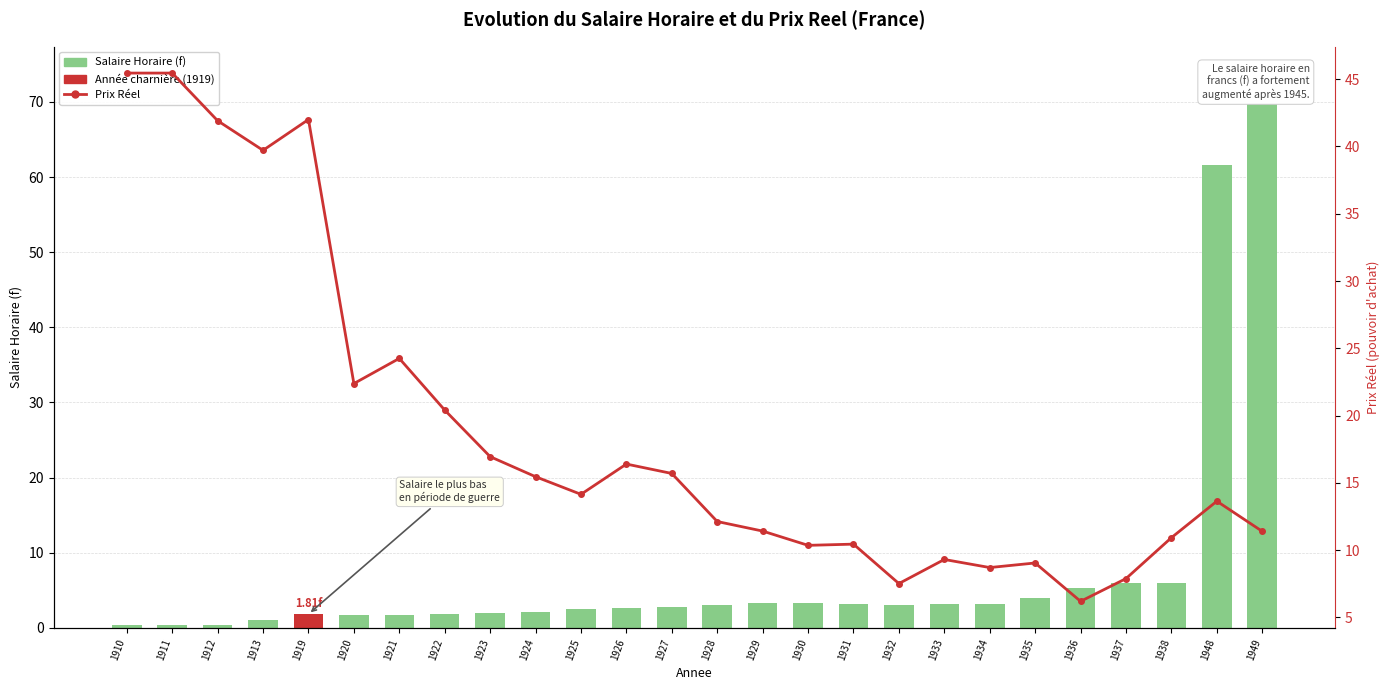

Which has a higher value, 1924 or 1910?

1924